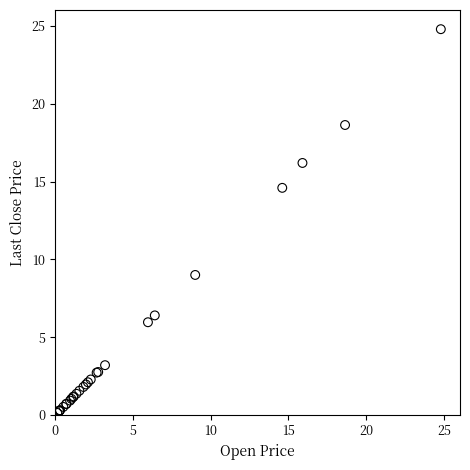

What Y value in the scatter plot is closest to 12?

14.6